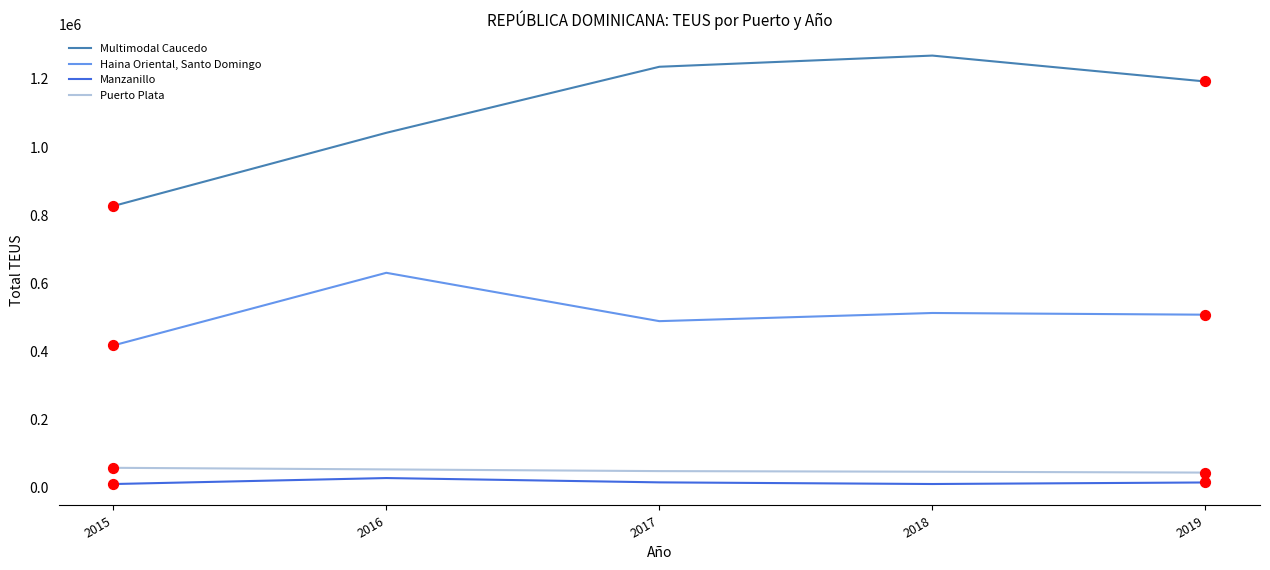

Which series has the largest range (max minus min)?

Multimodal Caucedo